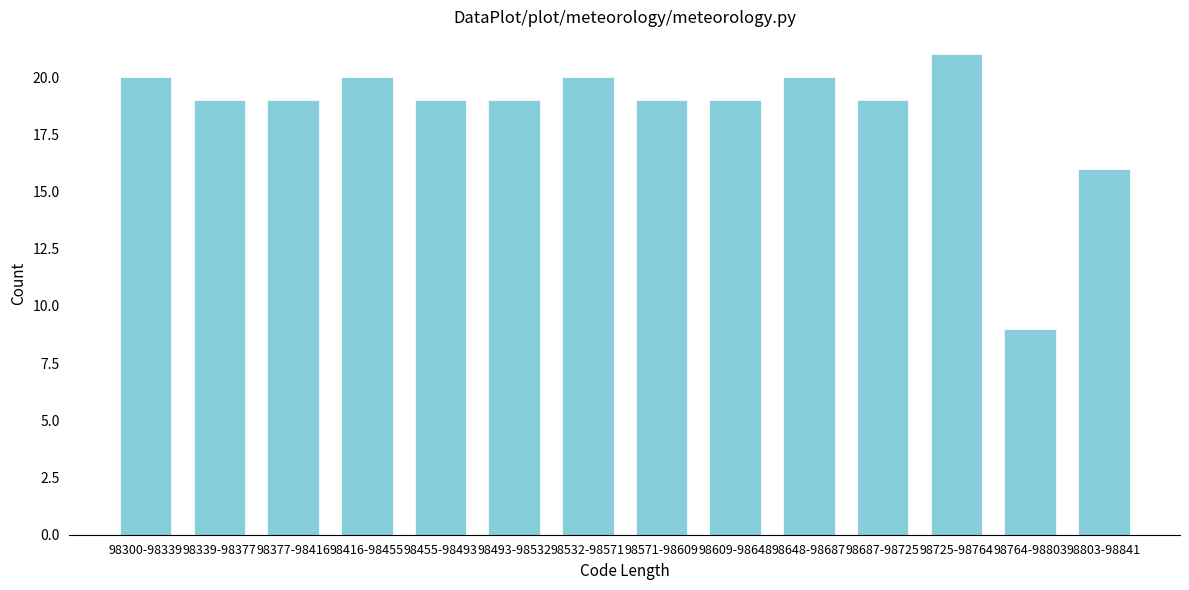

Reading left to right, what are all the values shown in this chart?

20	19	19	20	19	19	20	19	19	20	19	21	9	16